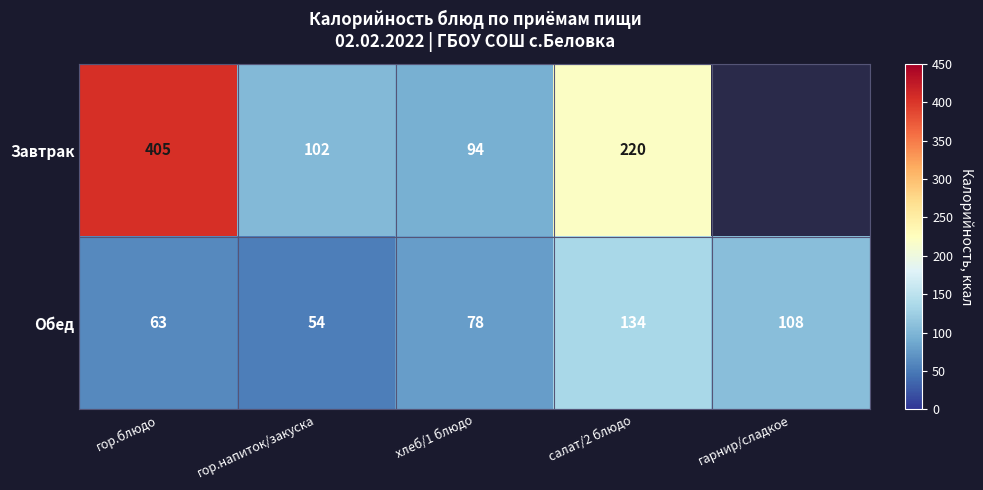

What is the difference between the maximum and minimum values in the Обед series?

80